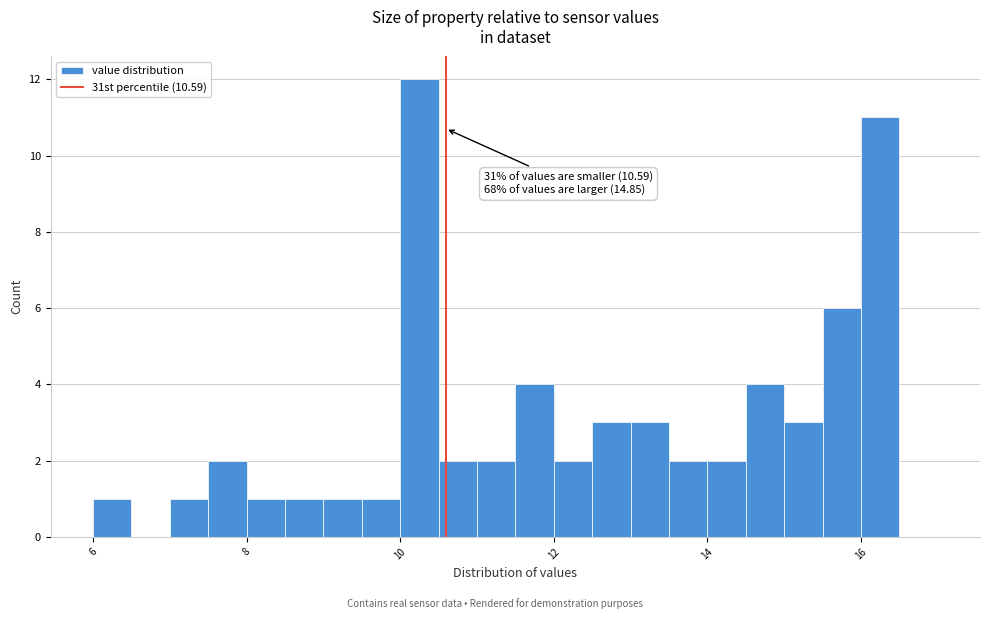

Read against the x-axis, roughly where is the centre of the tallest bar?

10.2